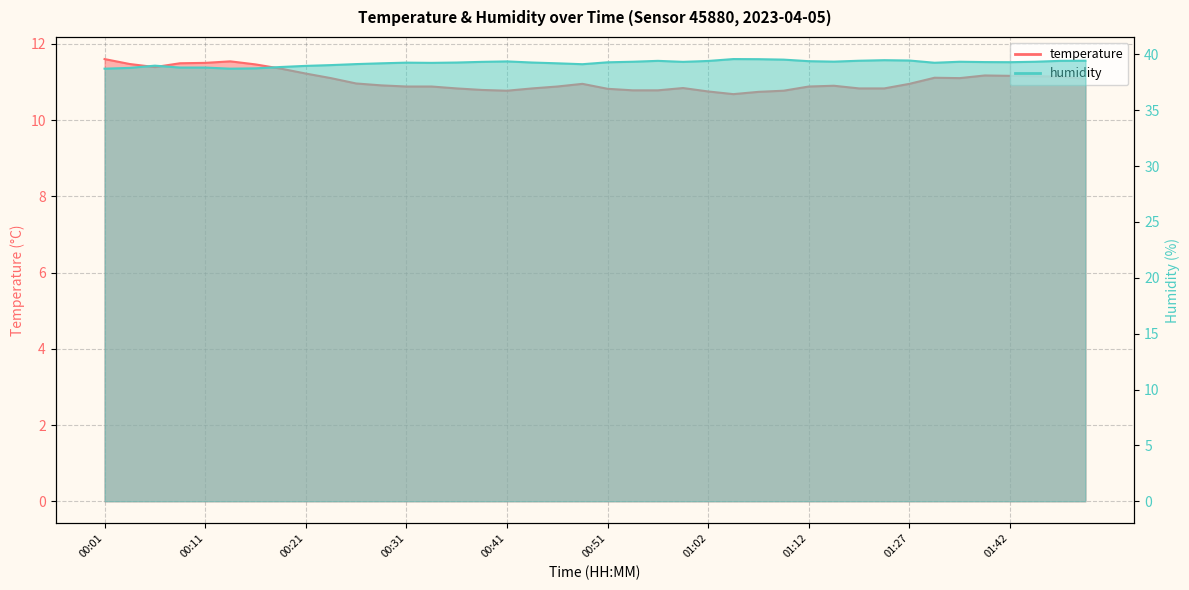

What is the label of the 30th point from the left?

01:14